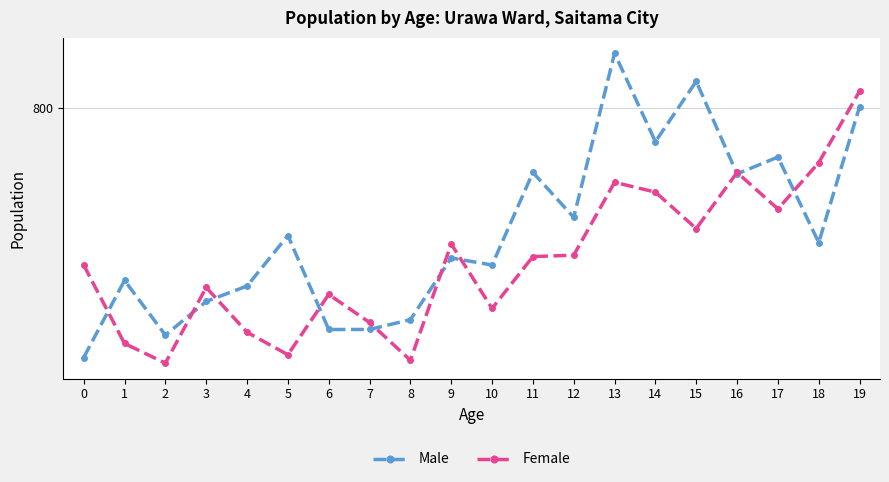

True or false: Male has a value of 709 at 5.

True